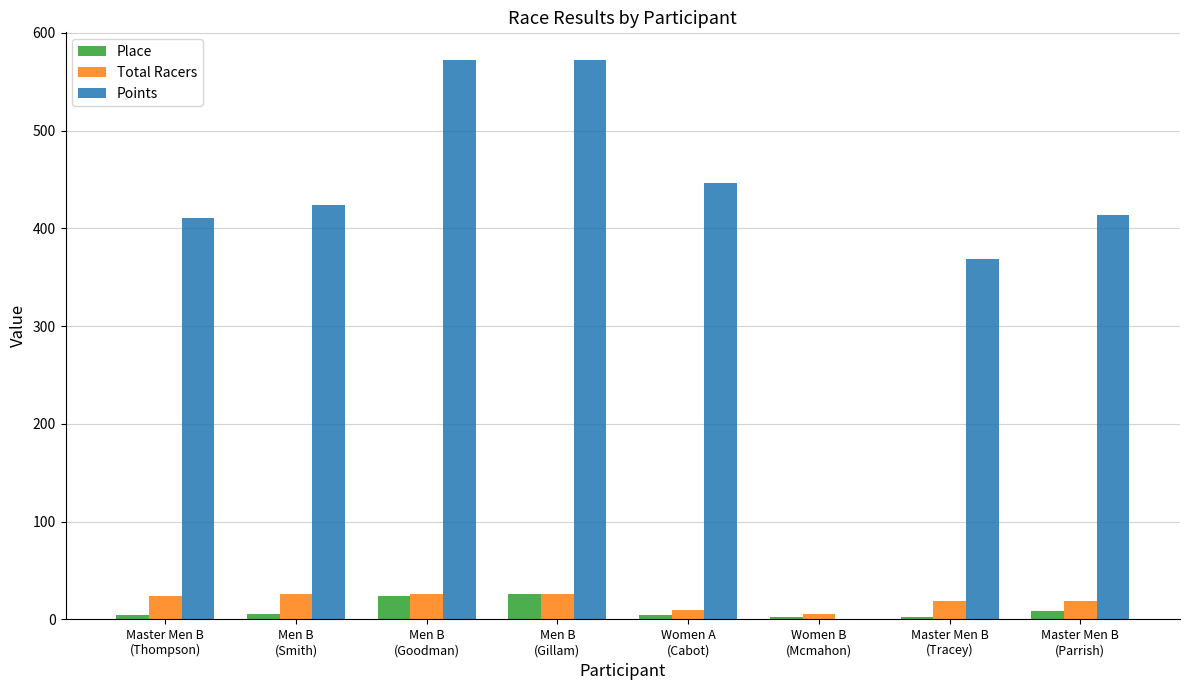

True or false: Points has a value of 353.0 at Women B
(Mcmahon).

False